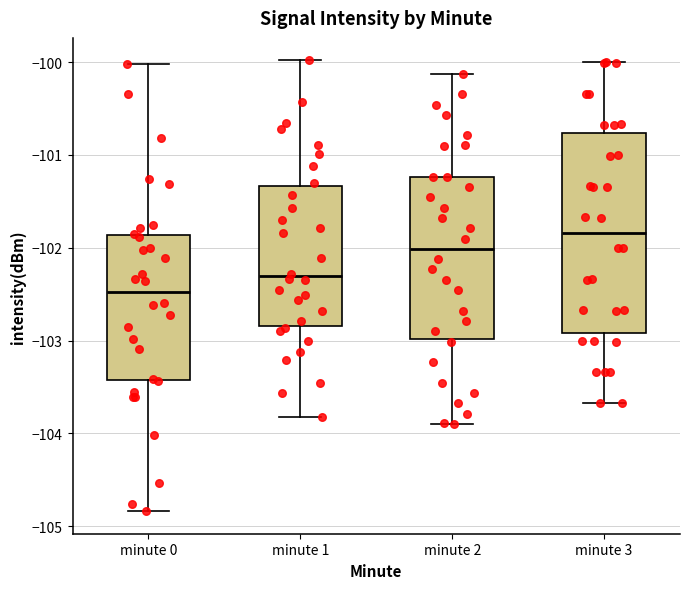

Which box is the tallest, from its lower edge to its upper edge?

minute 3